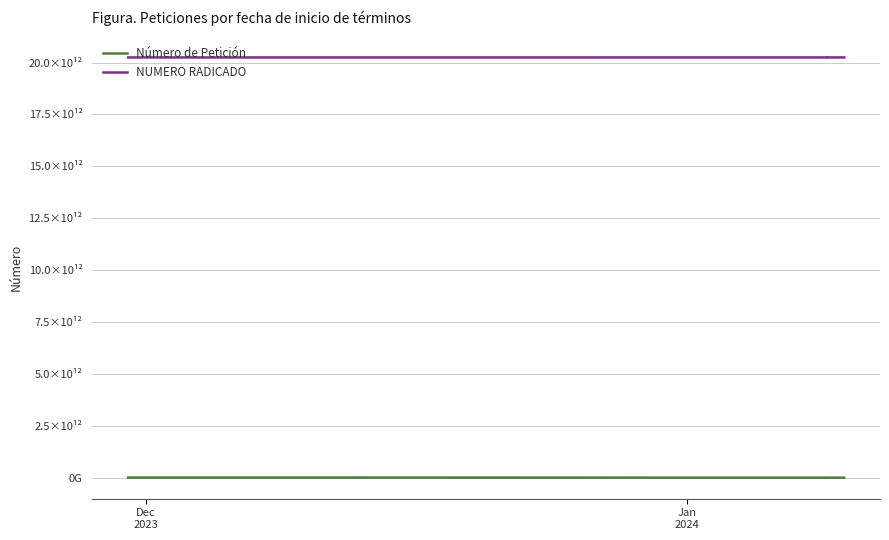

What is the sum of all Número de Petición values?

28150818211